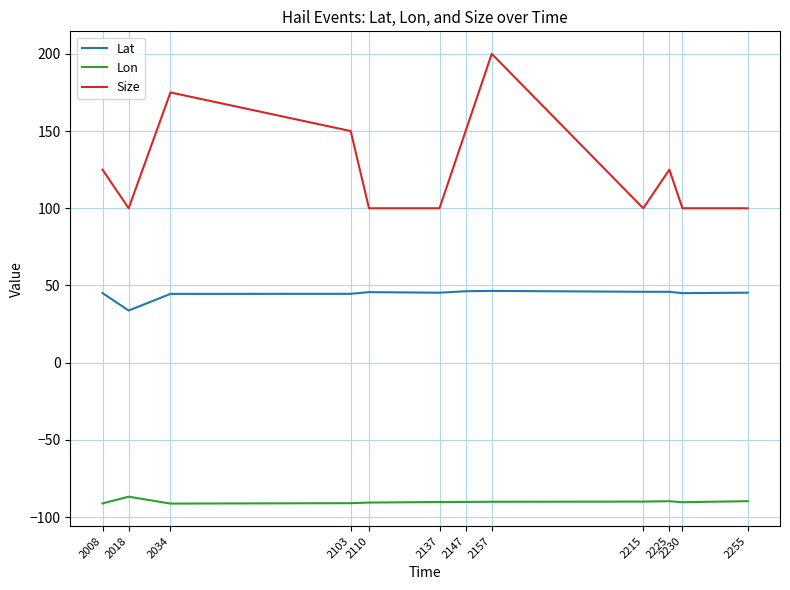

At which category does Lon reach its first local peak?

2018